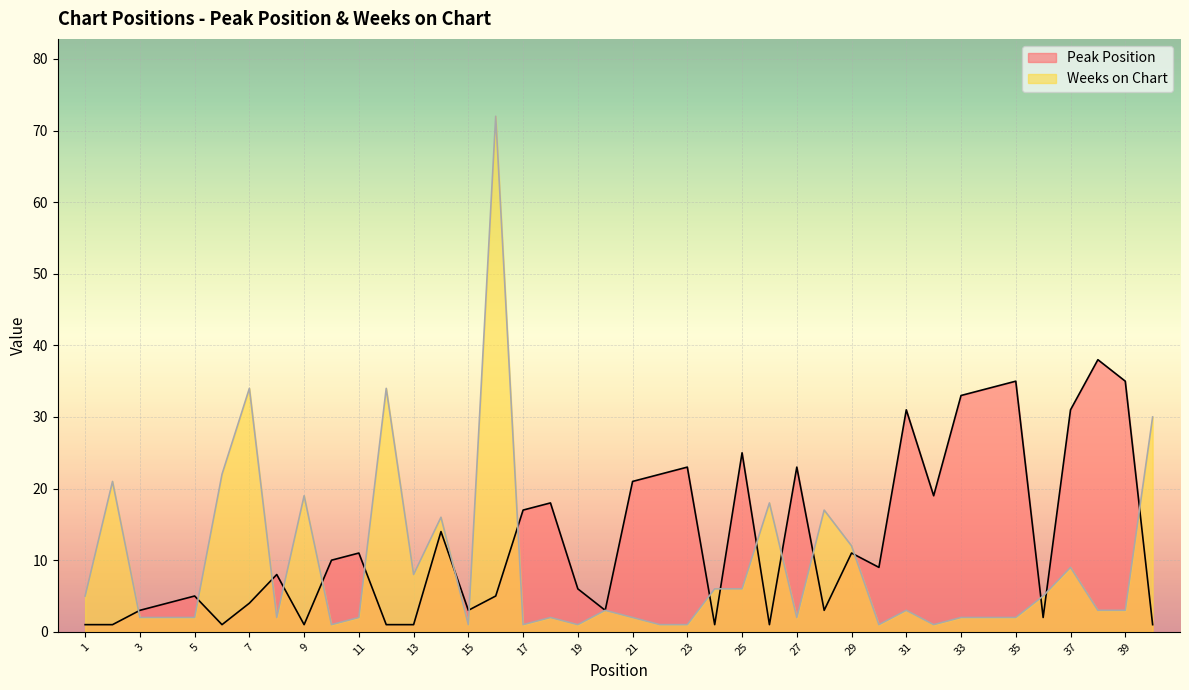

Reading left to right, transcribe all the data shown in this chart.

Peak Position: 1=1	2=1	3=3	4=4	5=5	6=1	7=4	8=8	9=1	10=10	11=11	12=1	13=1	14=14	15=3	16=5	17=17	18=18	19=6	20=3	21=21	22=22	23=23	24=1	25=25	26=1	27=23	28=3	29=11	30=9	31=31	32=19	33=33	34=34	35=35	36=2	37=31	38=38	39=35	40=1
Weeks on Chart: 1=5	2=21	3=2	4=2	5=2	6=22	7=34	8=2	9=19	10=1	11=2	12=34	13=8	14=16	15=1	16=72	17=1	18=2	19=1	20=3	21=2	22=1	23=1	24=6	25=6	26=18	27=2	28=17	29=12	30=1	31=3	32=1	33=2	34=2	35=2	36=5	37=9	38=3	39=3	40=30